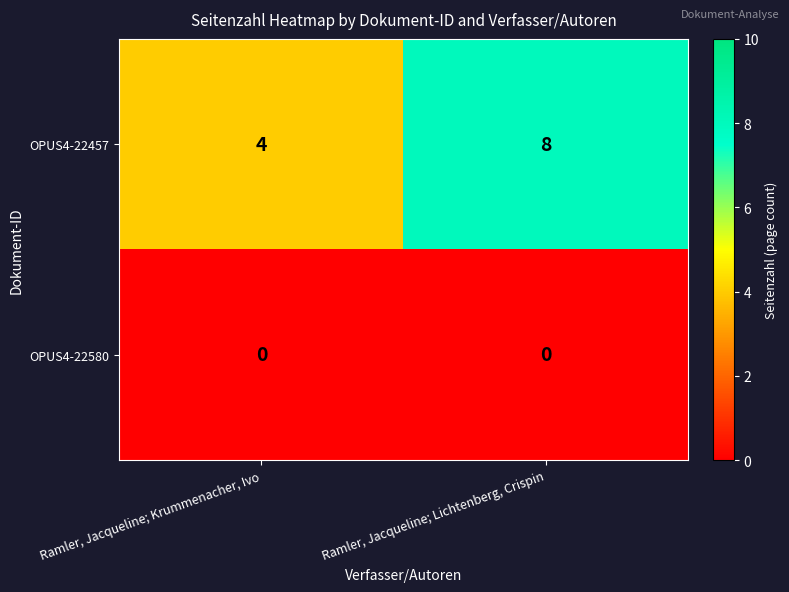

At Ramler, Jacqueline; Krummenacher, Ivo, list the series in order from largest to smallest.

OPUS4-22457, OPUS4-22580